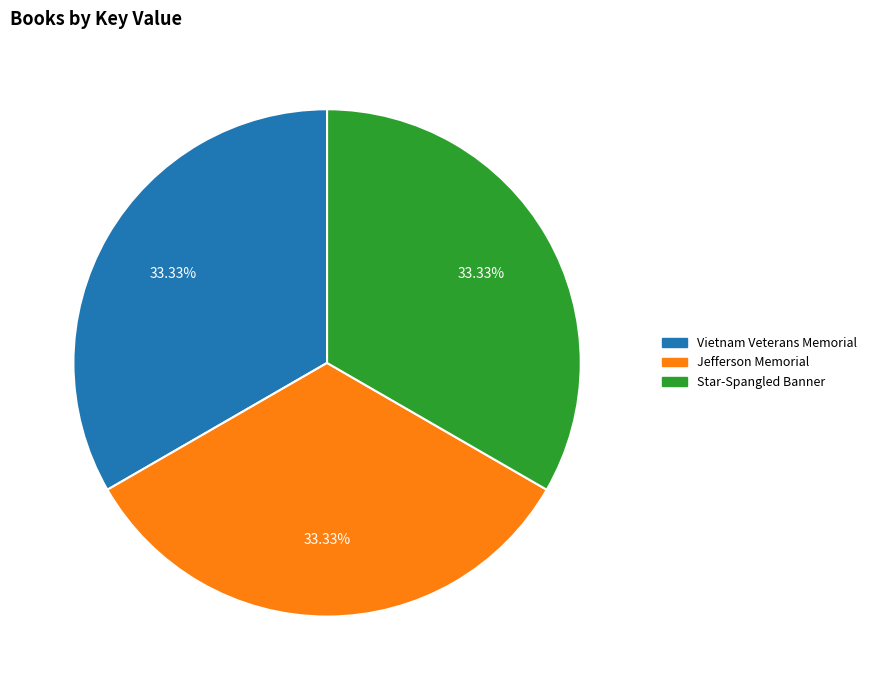

Is the sum of Jefferson Memorial and Star-Spangled Banner greater than half?

Yes